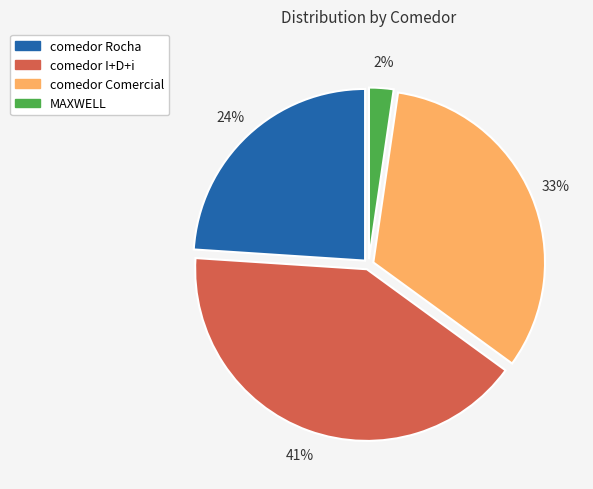

To the nearest percent, what is the combined percentage of comedor Rocha and comedor Comercial?

57%